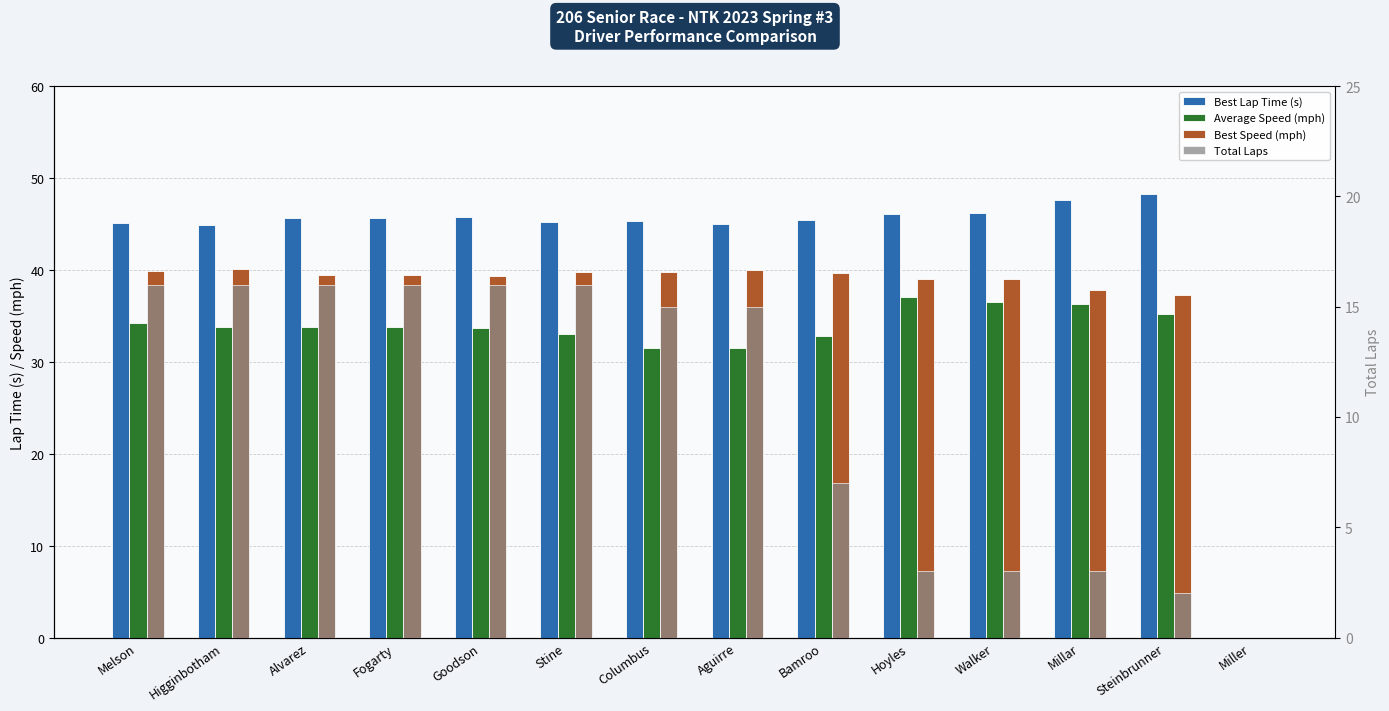

List the labels in order of Average Speed (mph) value, smallest first.

Miller, Aguirre, Columbus, Bamroo, Stine, Goodson, Fogarty, Alvarez, Higginbotham, Melson, Steinbrunner, Millar, Walker, Hoyles